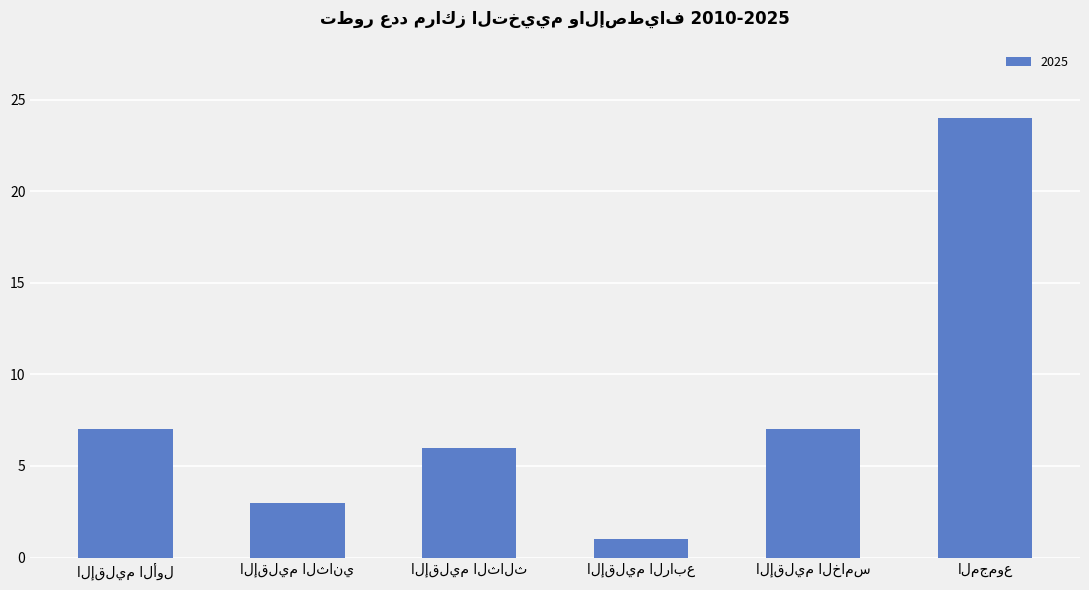

What is the sum of all values?

48